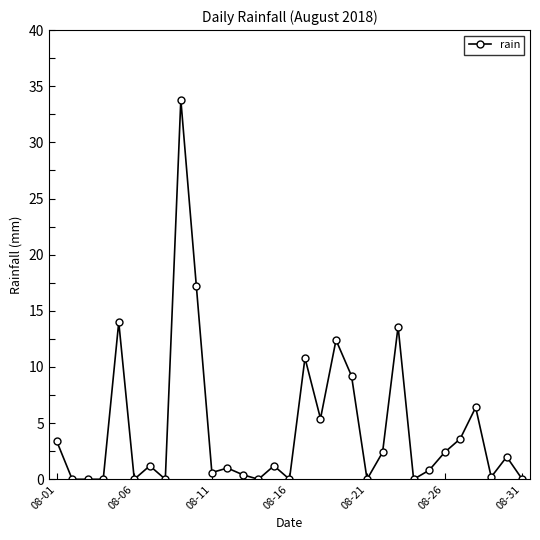

True or false: there are more than 1 points higher than both neighbors.

True